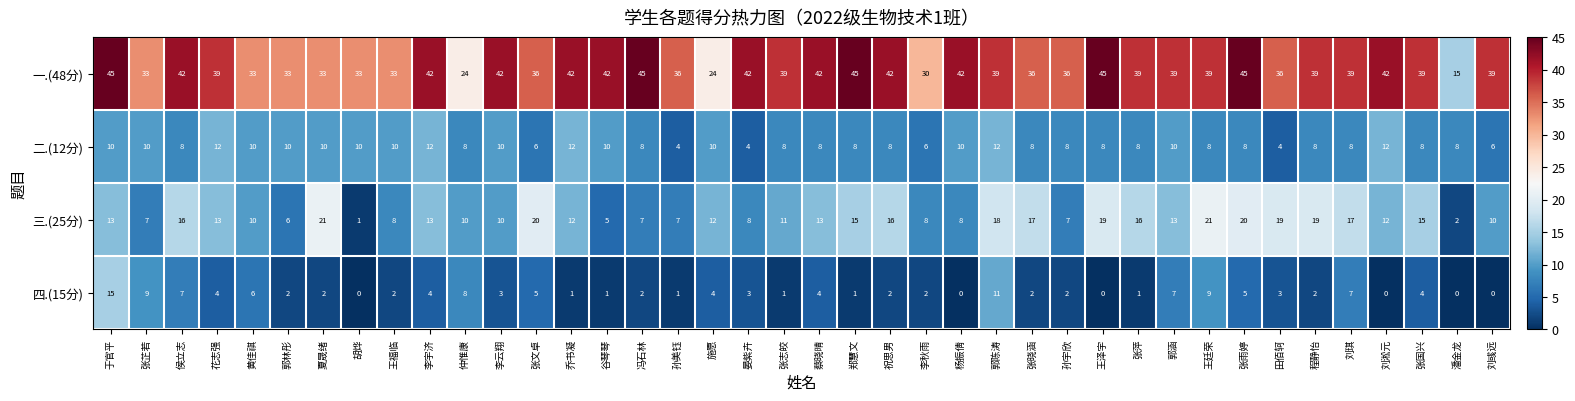

What is the highest value of the 一.(48分) series?

45